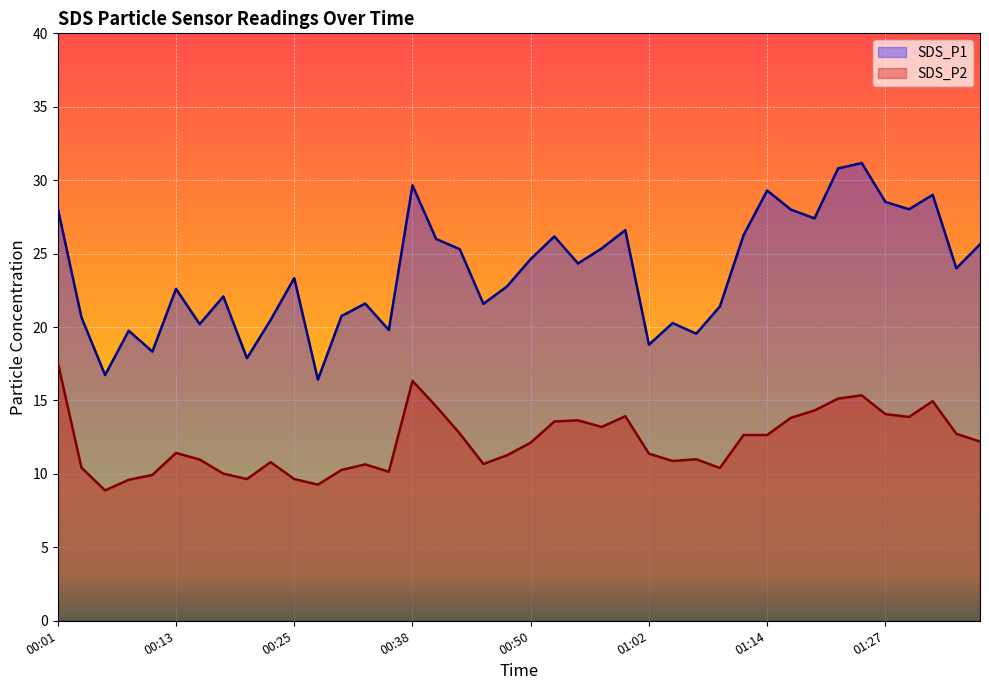

How many series are shown in this chart?

2